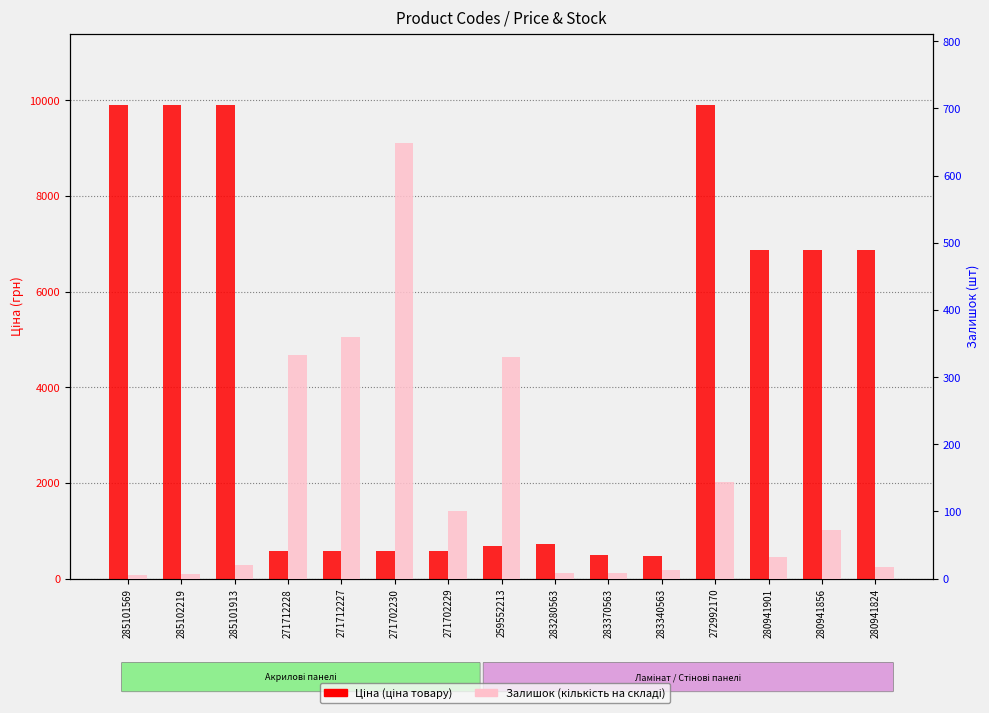

At which label does Ціна (грн) first exceed 719?

285101569